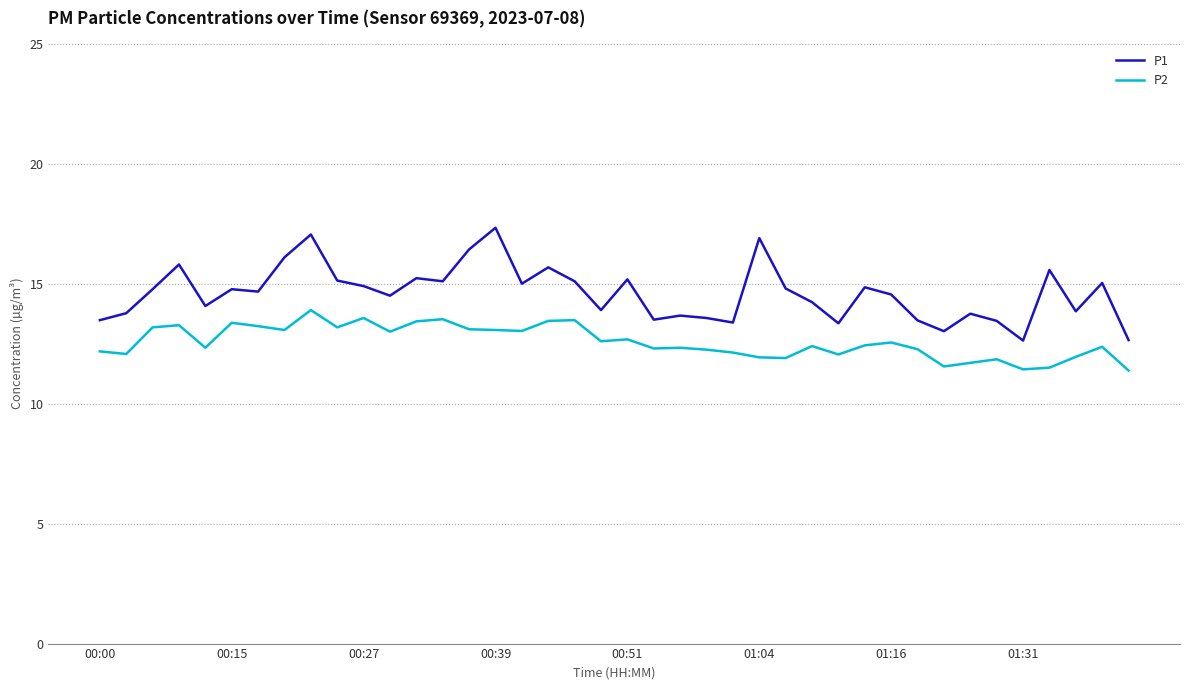

Which series has the largest total across all categories?

P1